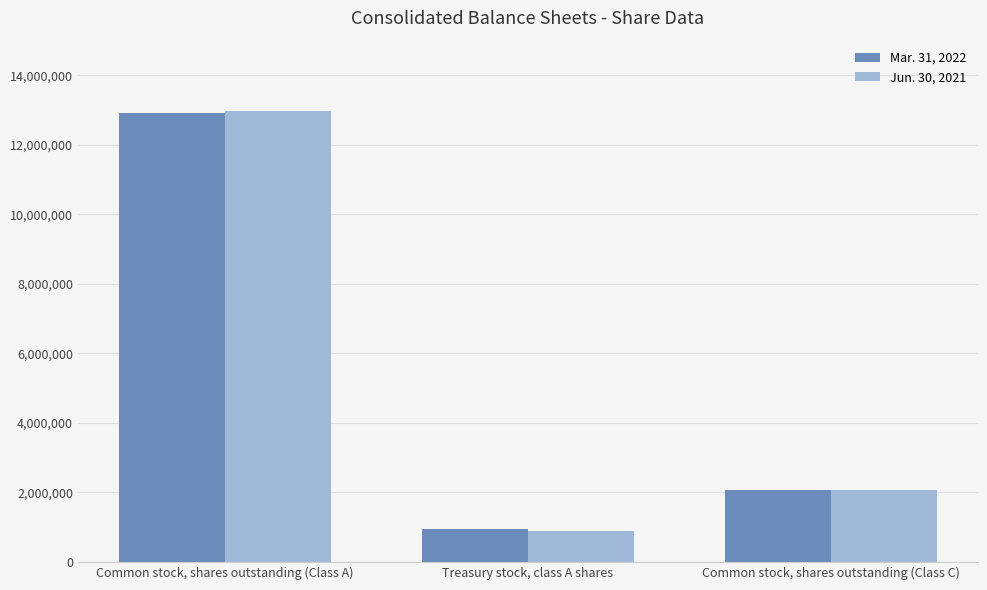

How many bars are there in total?

6